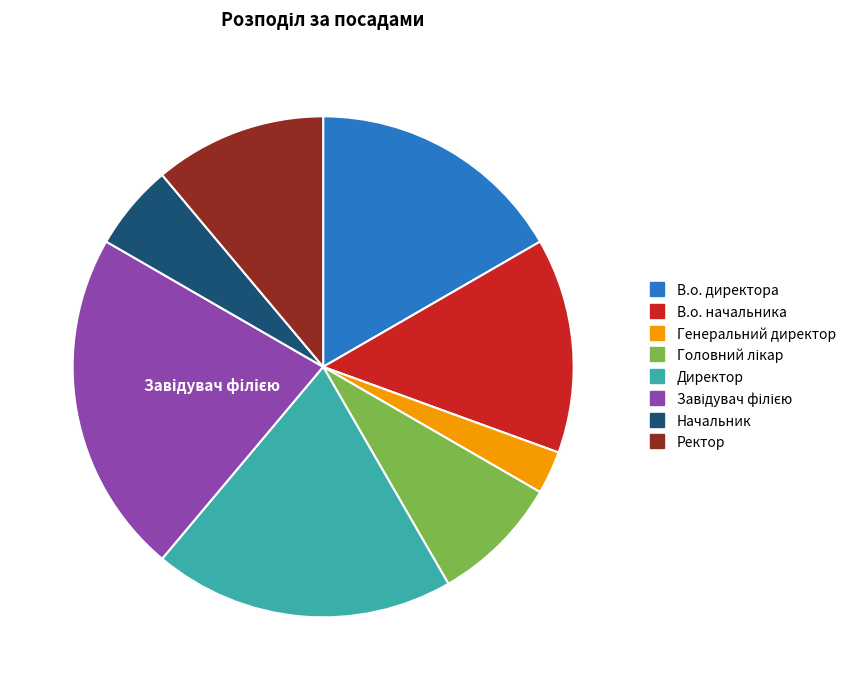

Is the sum of В.о. начальника and Ректор greater than half?

No